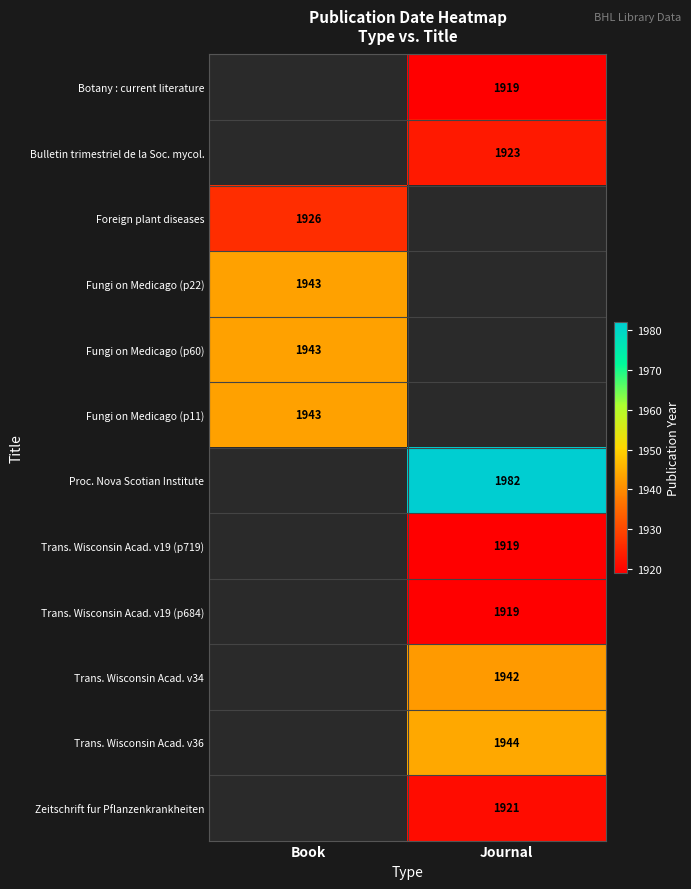

What is the total value across all series at Book?

7755